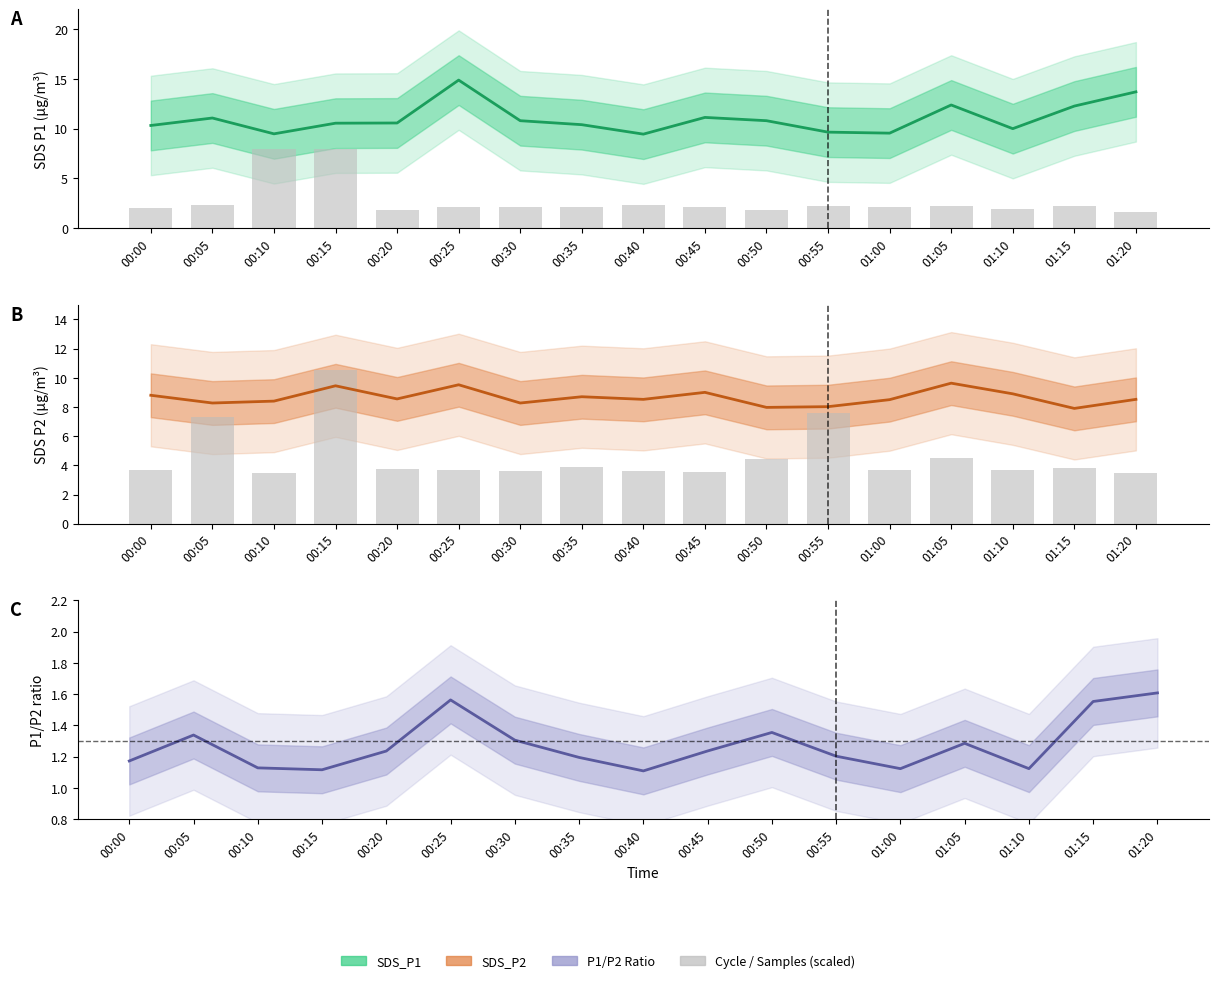

Which series has the widest spread of values?

Max cycle (scaled)